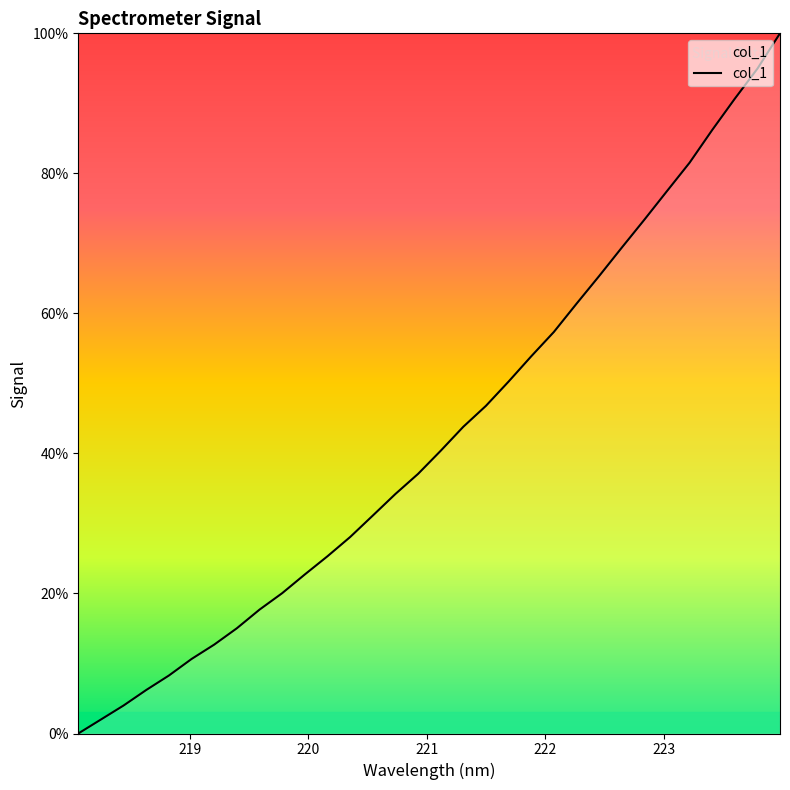

What is the difference between the maximum and minimum values?

100.0